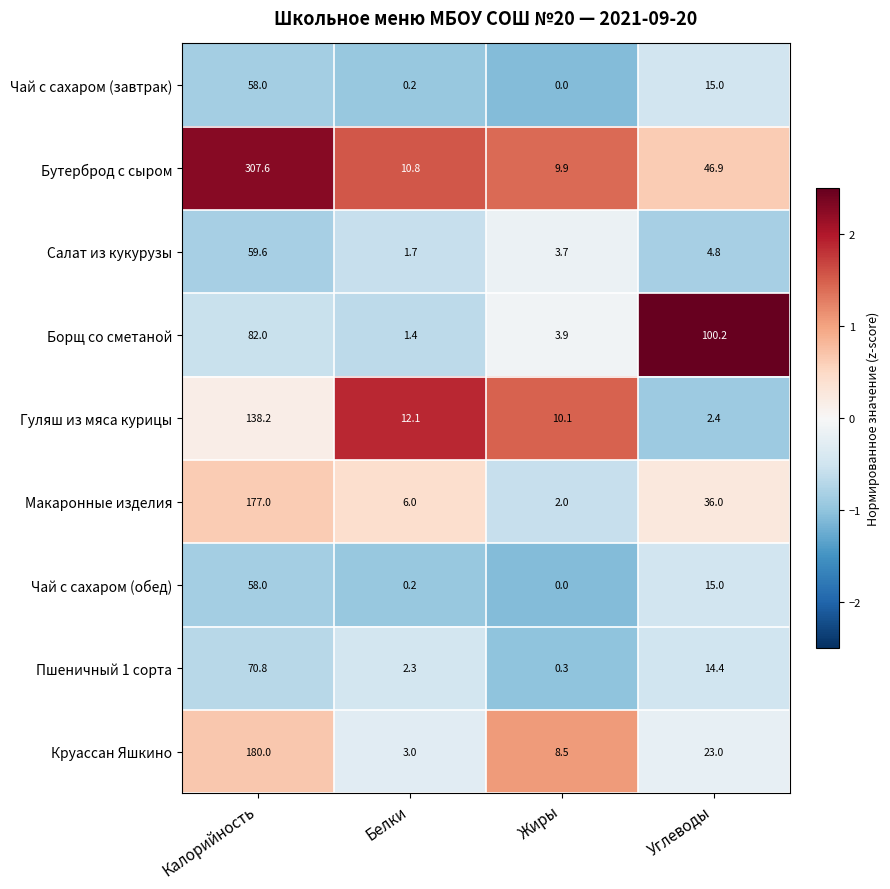

At how many categories does at least one series exceed 0?

4